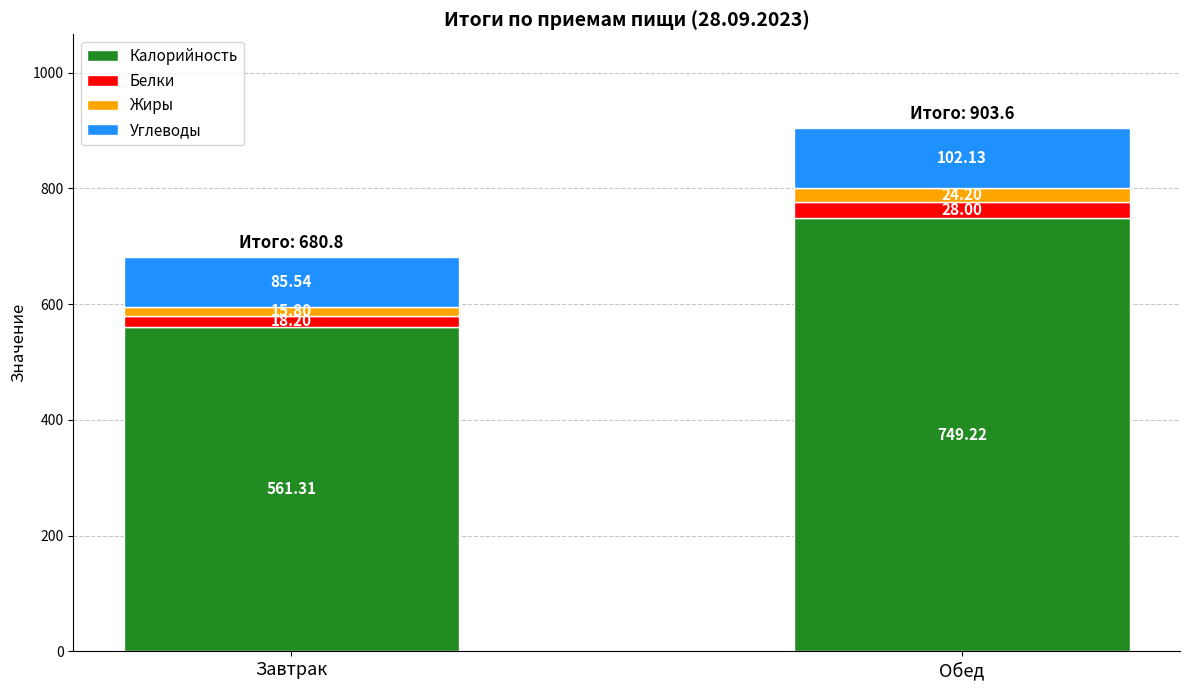

At which category is the sum across all series the highest?

Обед